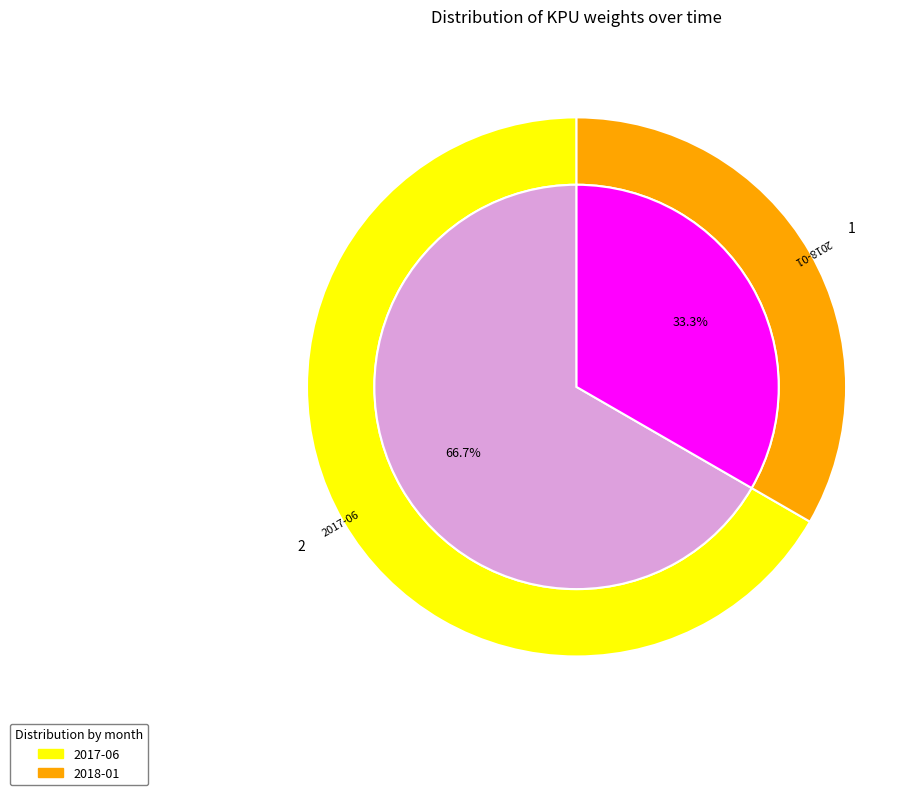

Which slice is the smallest?

2018-01